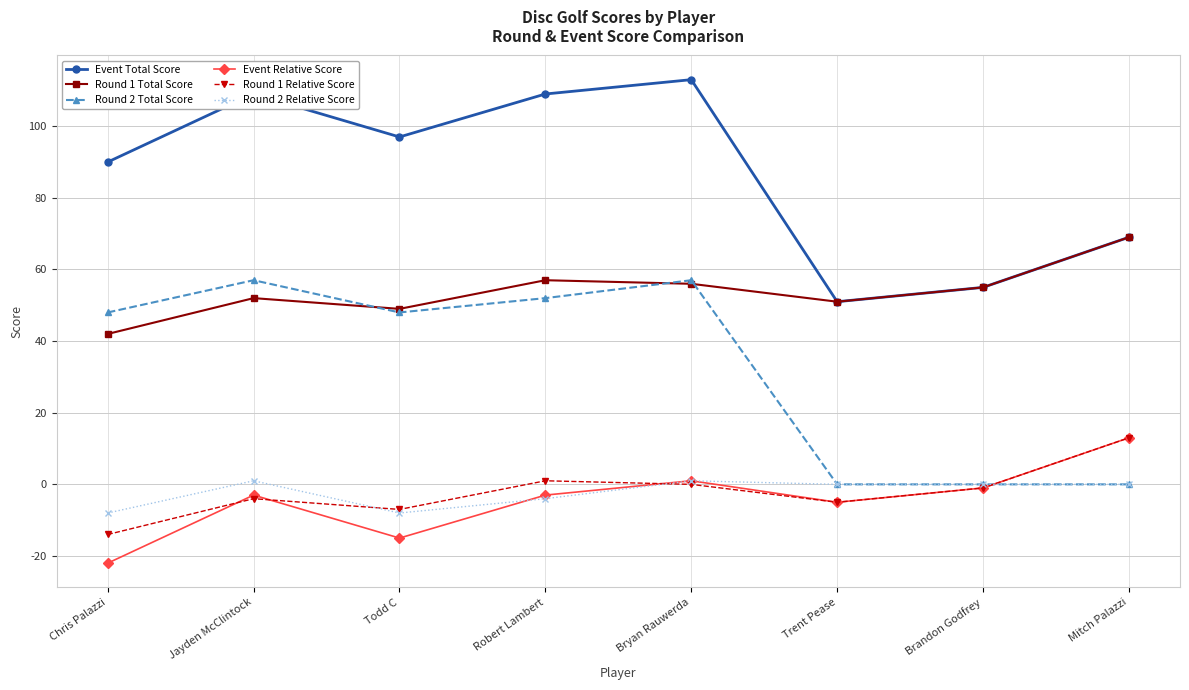

What are all the series names shown in the legend?

Event Total Score, Round 1 Total Score, Round 2 Total Score, Event Relative Score, Round 1 Relative Score, Round 2 Relative Score